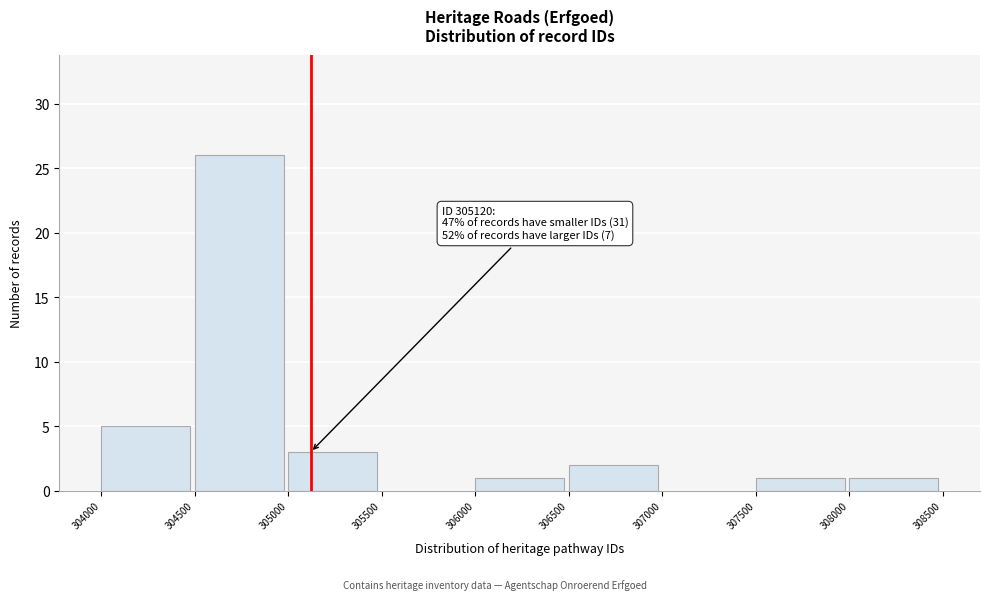

Which range on the x-axis has the tallest bar?

304500 to 305000